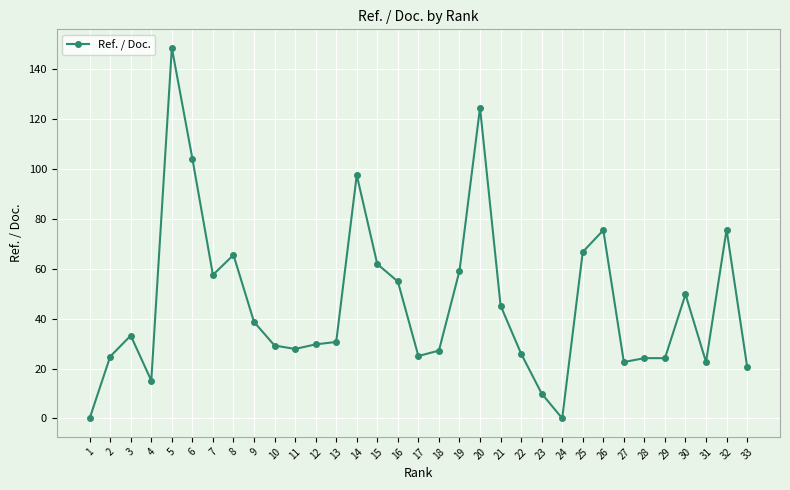

What is the change in value from 29 to 32?

+51.6